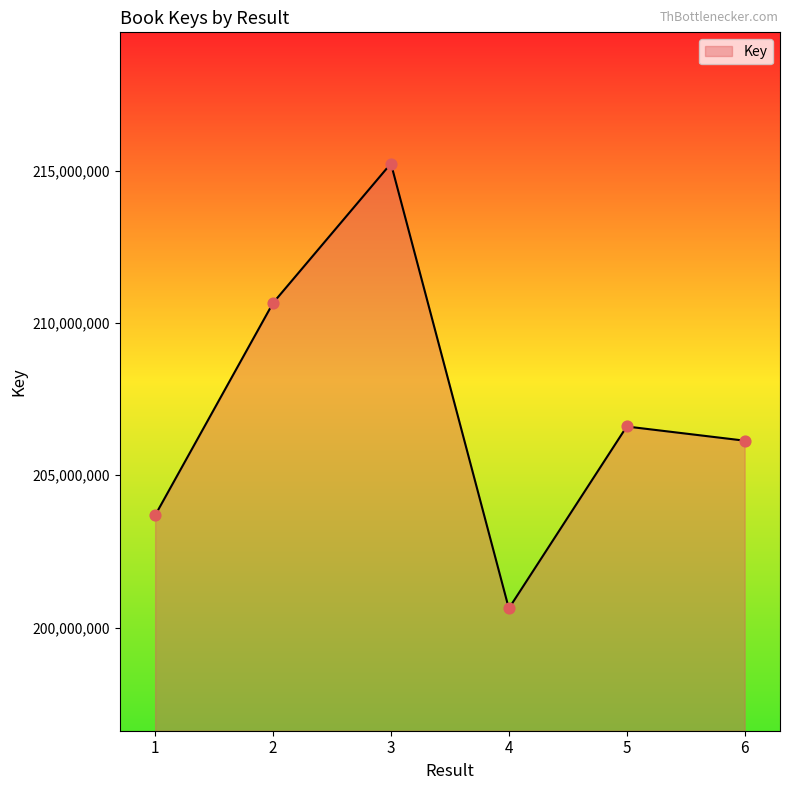

Approximately how many times larger is the value at 3 compared to 6?

1.0